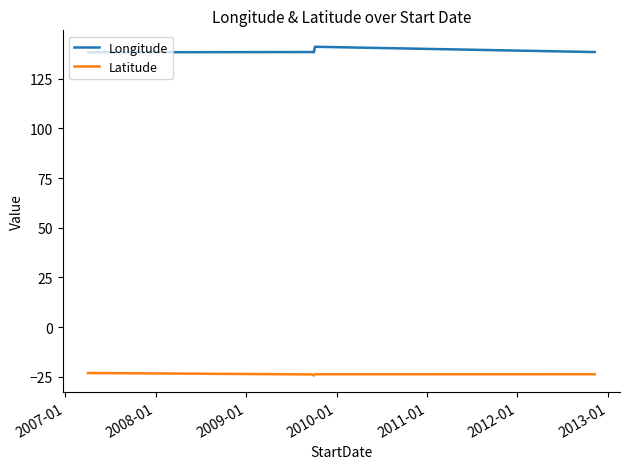

What is the smallest value displayed?

-24.4